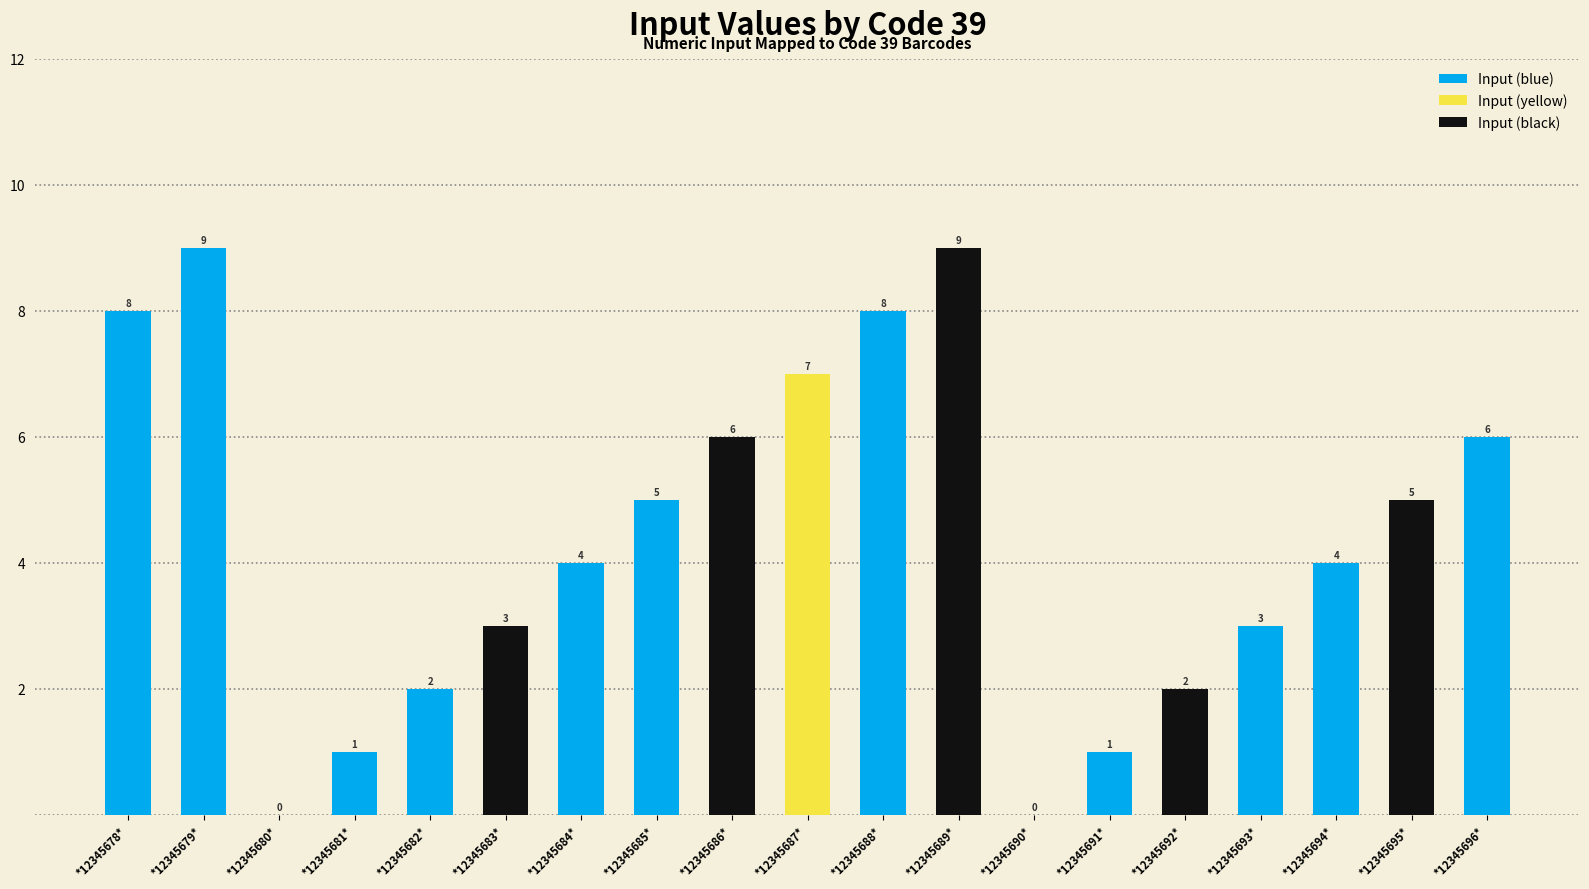

How many values are above zero?

17